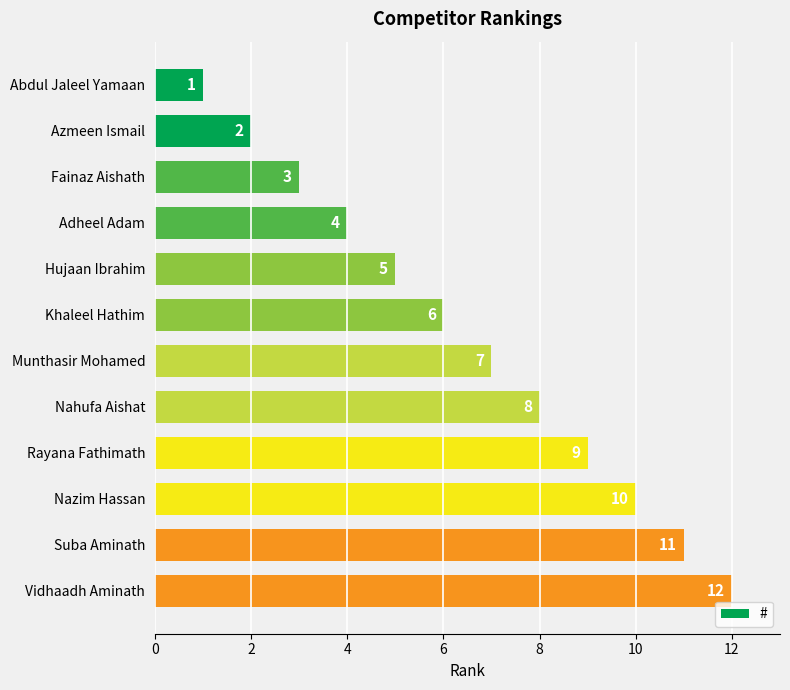

What is the value of the 2nd bar from the top?

2